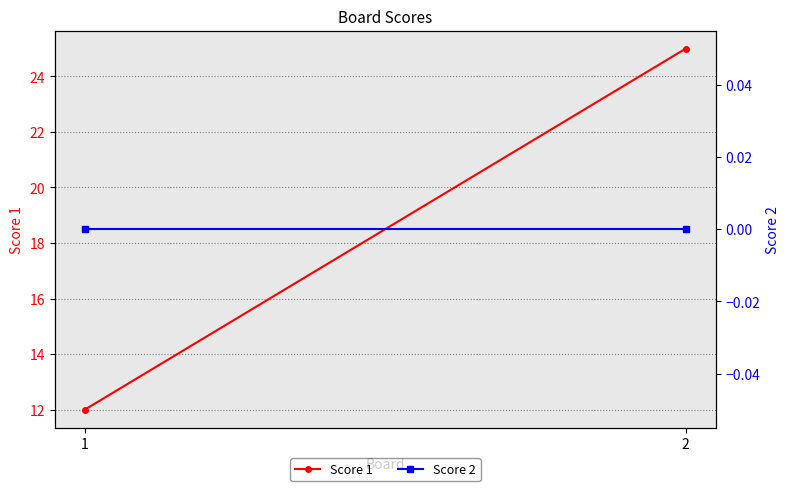

The value of Score 1 at 1 is 12. True or false?

True